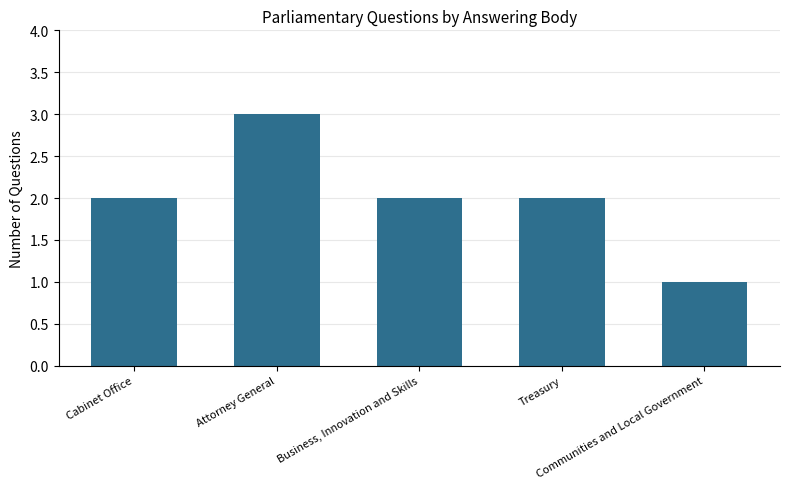

Between Treasury and Communities and Local Government, which is larger?

Treasury